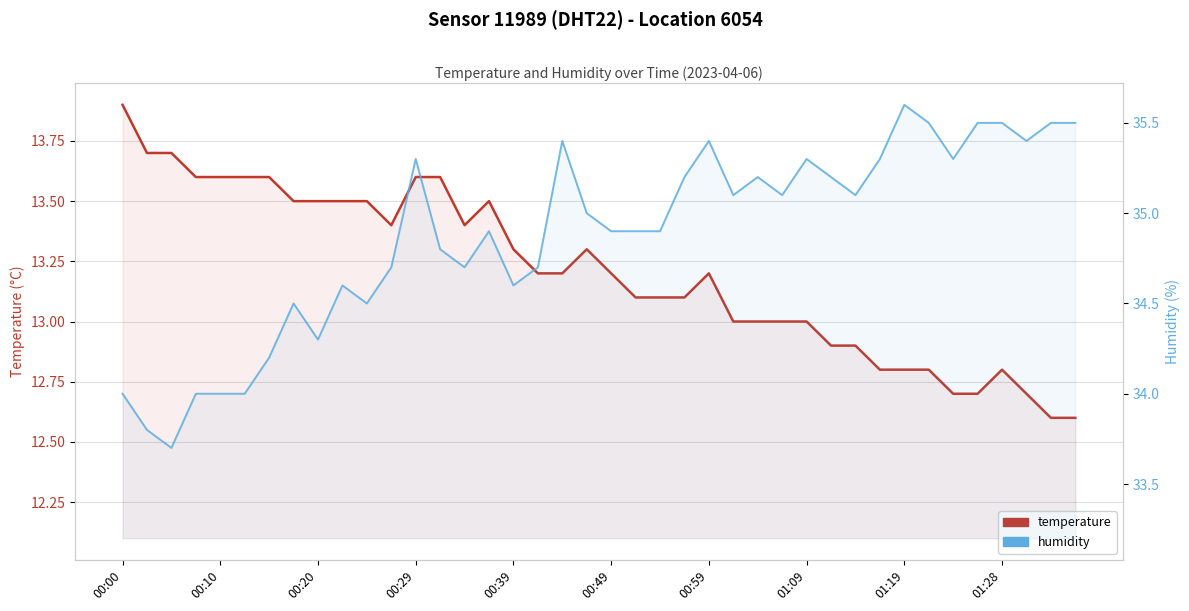

Rank the series by their maximum value, from lowest to highest.

temperature, humidity